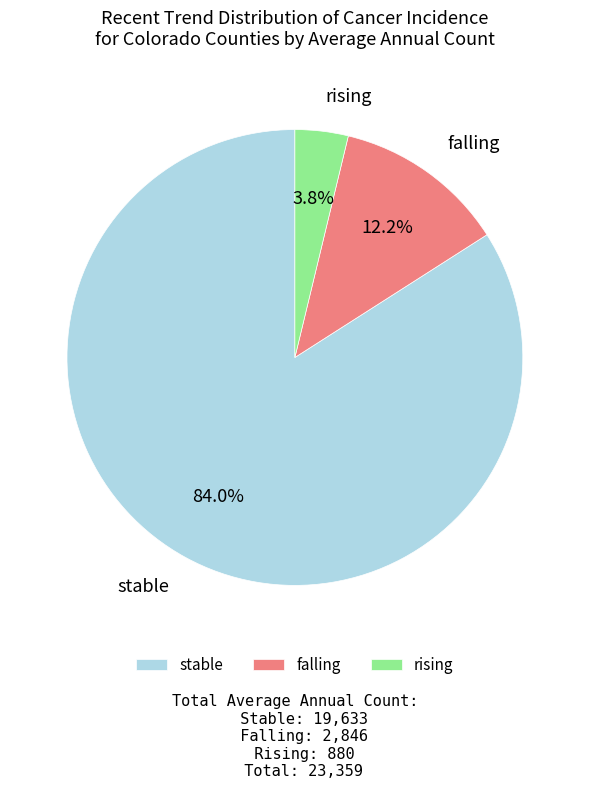

Combined, do falling and stable account for over 50%?

Yes